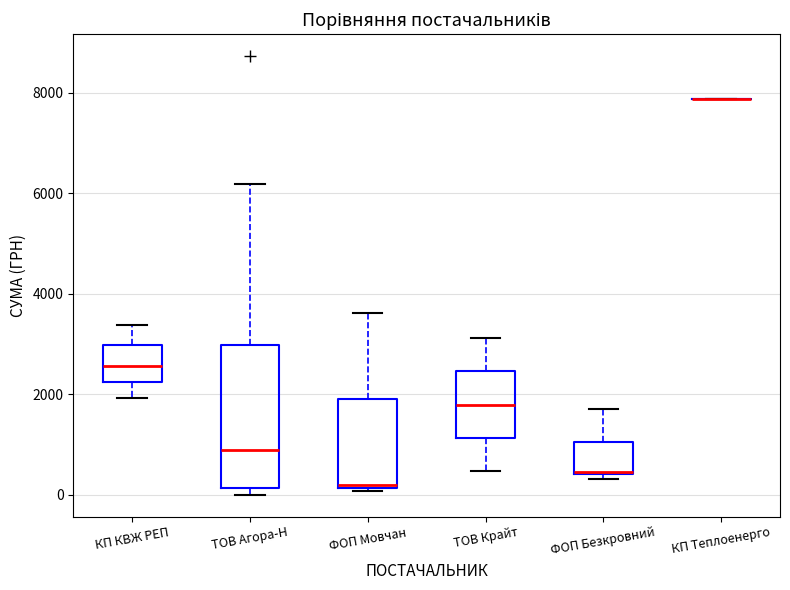

Reading left to right, read every box against the y-axis: the position of its median line, the range the box covers, and the ends of its whiskers. The values are not printed on the chart, so give them approximately, as read against the axis.

КП КВЖ РЕП: median 2600, box 2200 to 3000, whiskers 2000 to 3400
ТОВ Агора-Н: median 800, box 200 to 3000, whiskers 0 to 6200
ФОП Мовчан: median 200, box 200 to 2000, whiskers 0 to 3600
ТОВ Крайт: median 1800, box 1200 to 2400, whiskers 400 to 3200
ФОП Безкровний: median 400, box 400 to 1000, whiskers 400 (just below the box's lower edge) to 1800
КП Теплоенерго: box collapsed to a line at 7800, whiskers 7800 to 7800